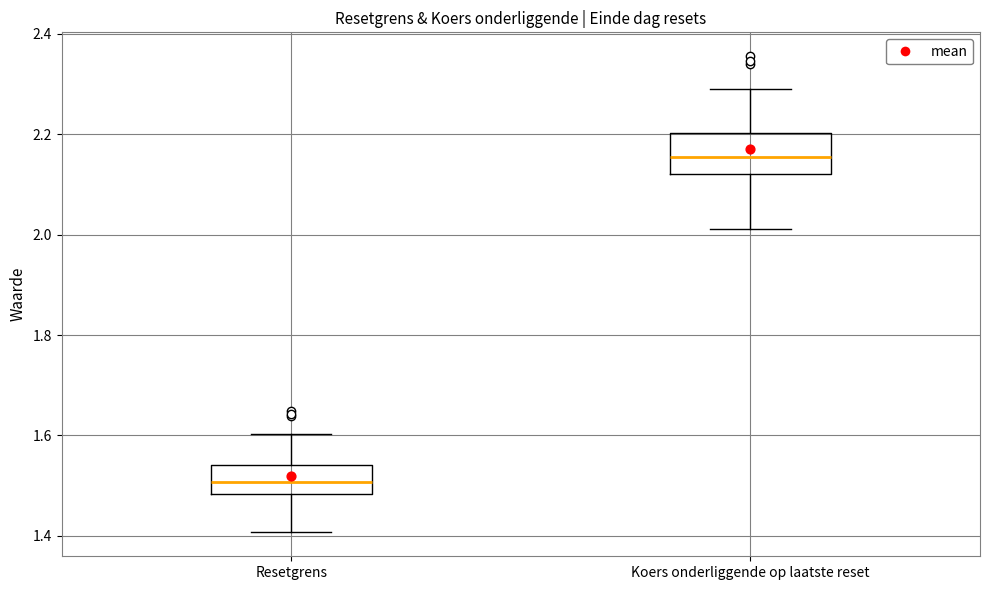

Which box has the lowest median line?

Resetgrens